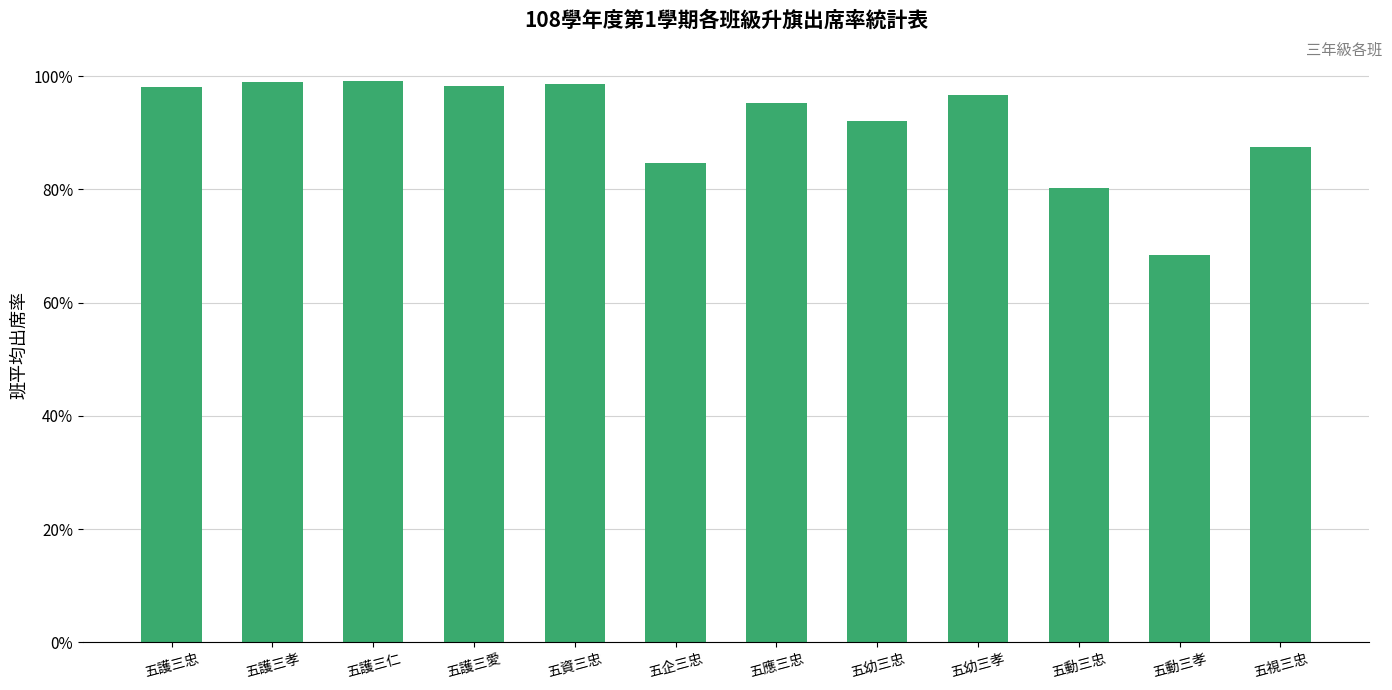

Which category has the lowest value across all series?

五動三孝